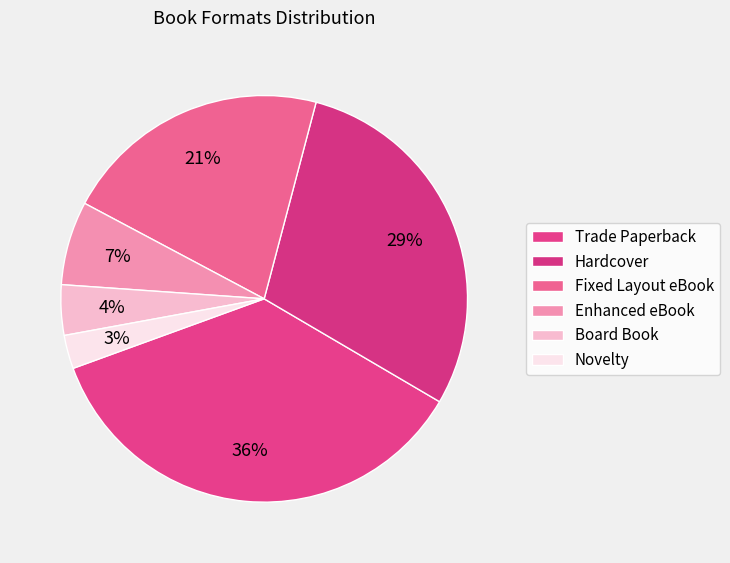

The Trade Paperback slice represents 36% of the pie. True or false?

True